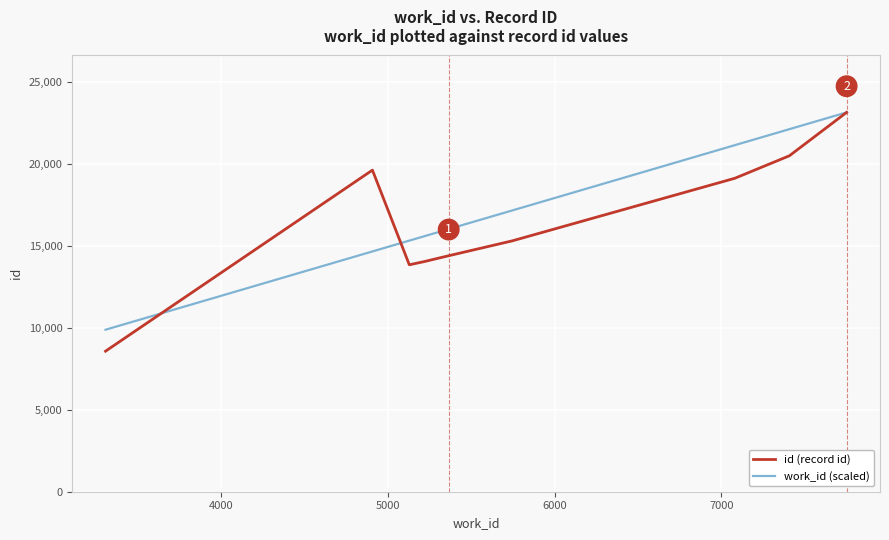

Which series has the largest range (max minus min)?

id (record id)